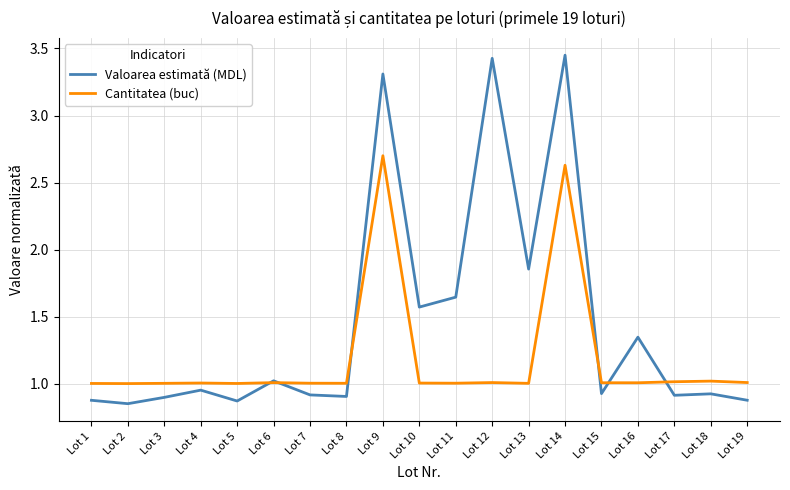

True or false: Valoarea estimată (MDL) has more than 1 points higher than both neighbors.

True